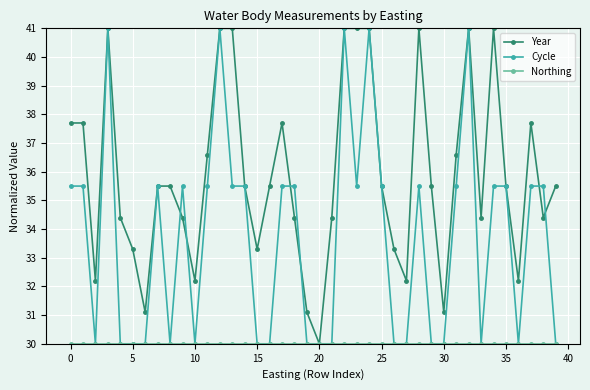

What is the value of the Cycle point at the 22nd from the left?

30.0